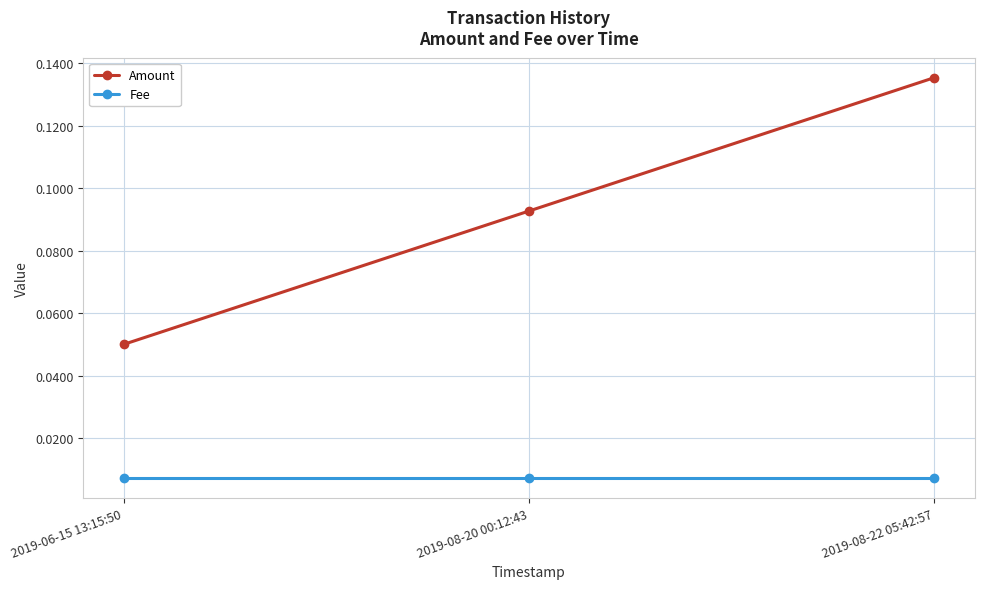

At 2019-06-15 13:15:50, list the series in order from smallest to largest.

Fee, Amount